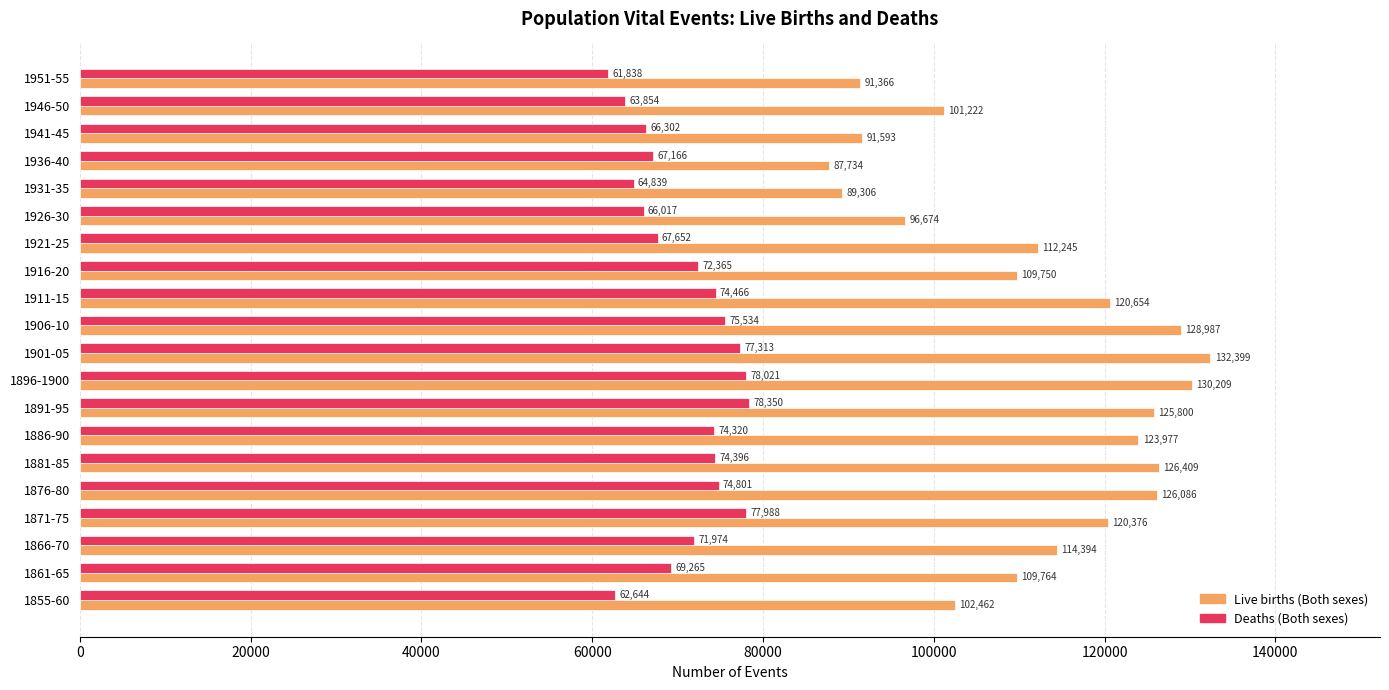

Which series has the widest spread of values?

Live births (Both sexes)